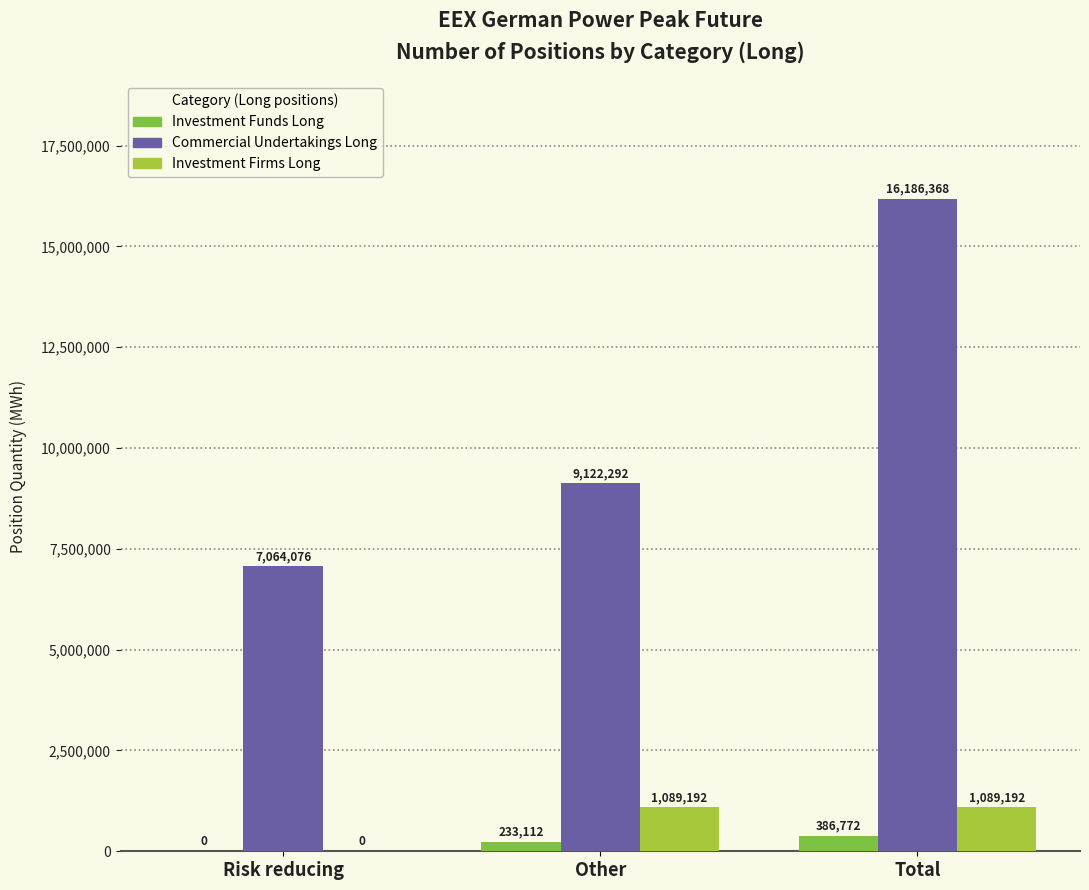

Reading left to right, transcribe all the data shown in this chart.

Investment Funds Long: Risk reducing=0	Other=233112	Total=386772
Commercial Undertakings Long: Risk reducing=7064076	Other=9122292	Total=16186368
Investment Firms Long: Risk reducing=0	Other=1089192	Total=1089192